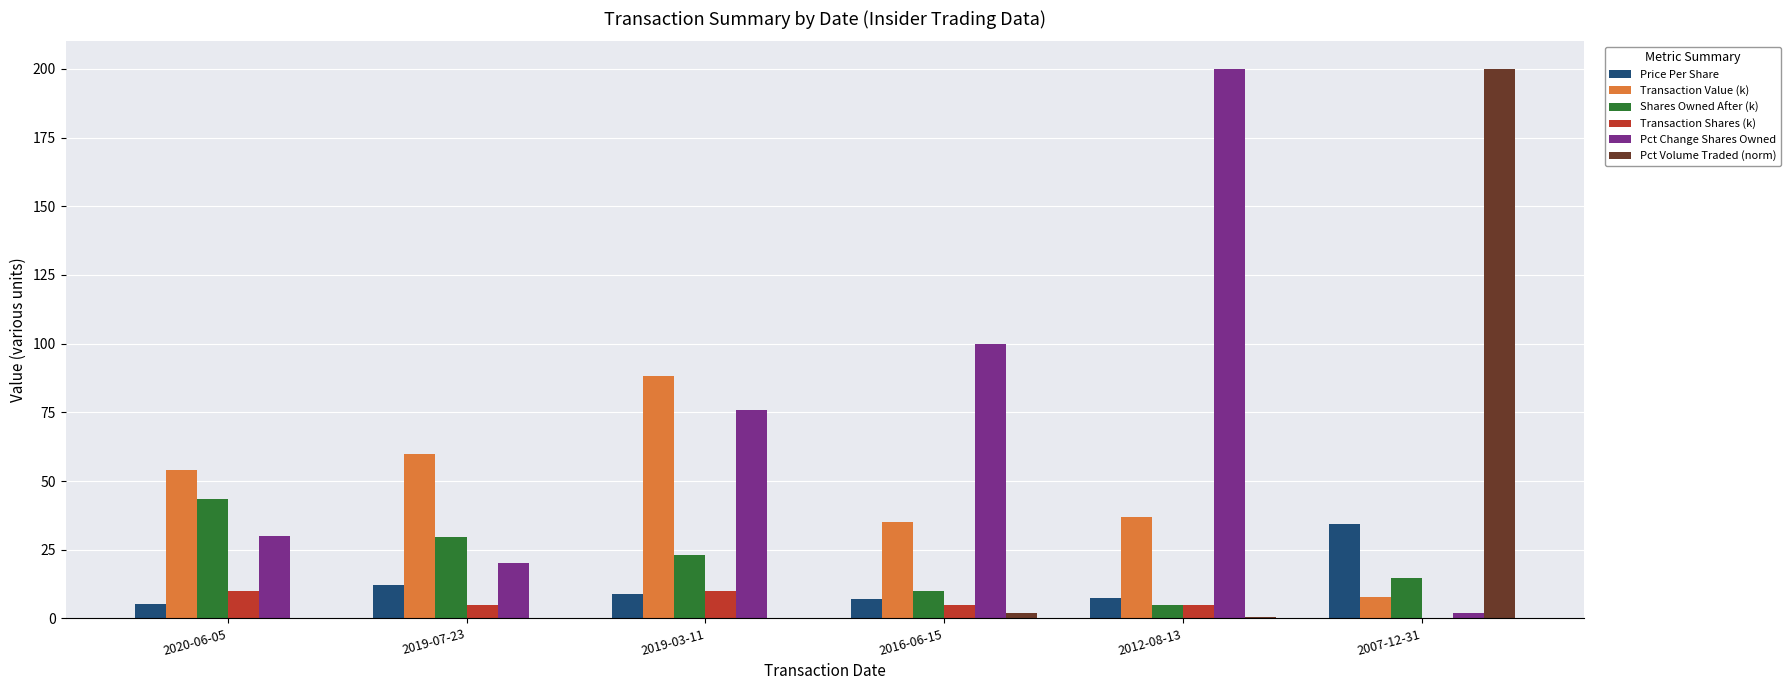

How many data points in Shares Owned After (k) are above 23?

3